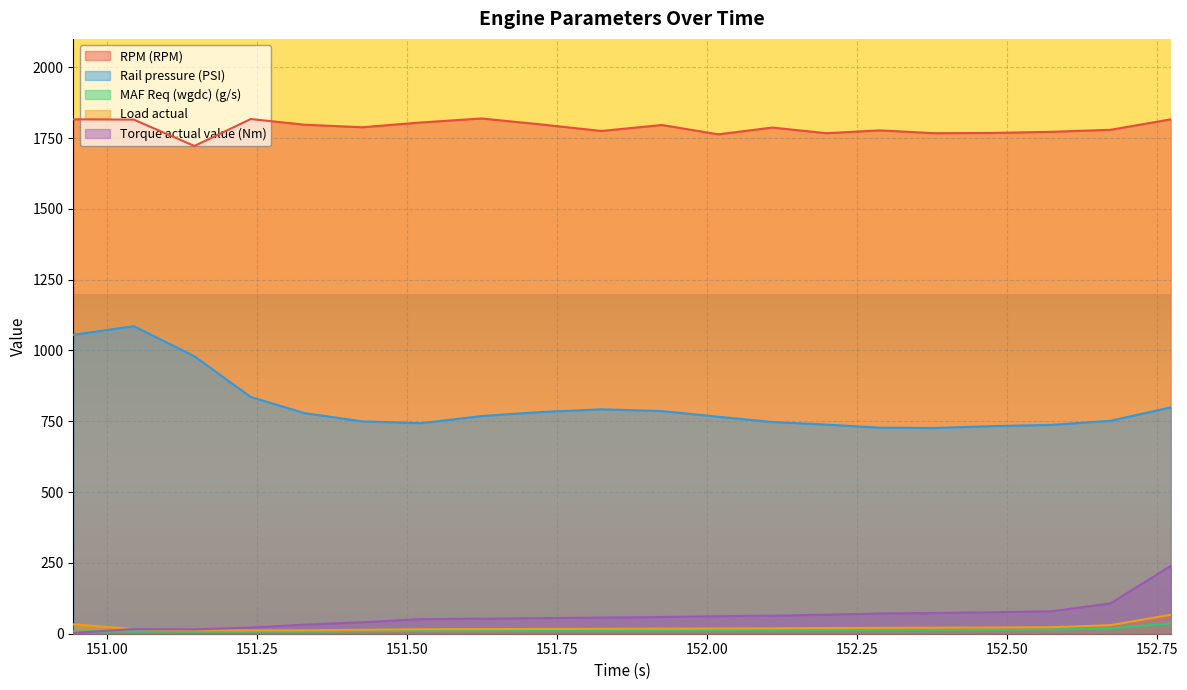

In RPM (RPM), how many points are higher than both neighbors (excluding endpoints)?

5